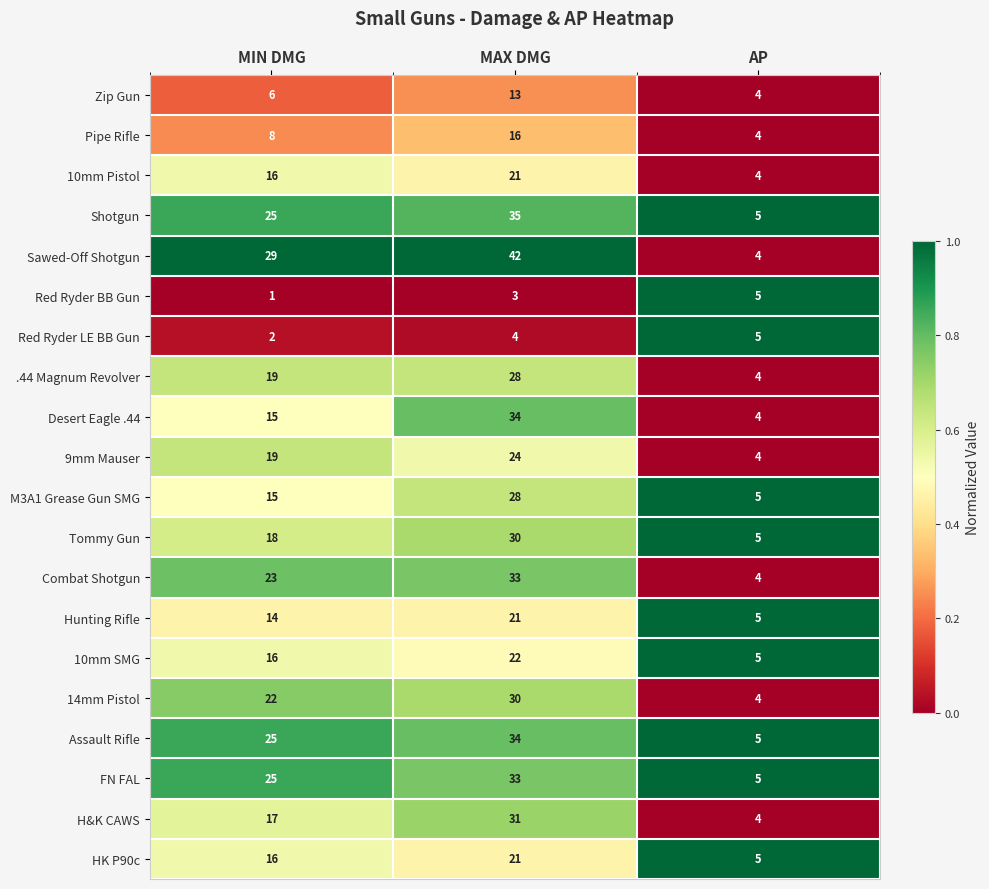

Which series has the largest range (max minus min)?

Sawed-Off Shotgun